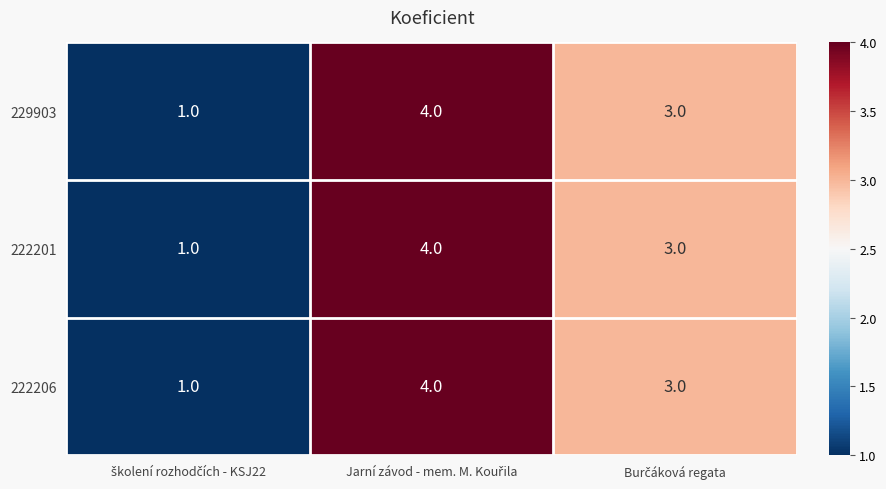

How many 229903 values are between 1 and 4?

3